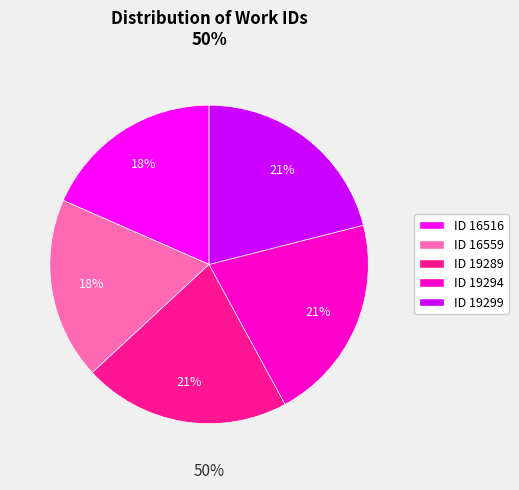

Which category has the smallest portion of the pie?

16516